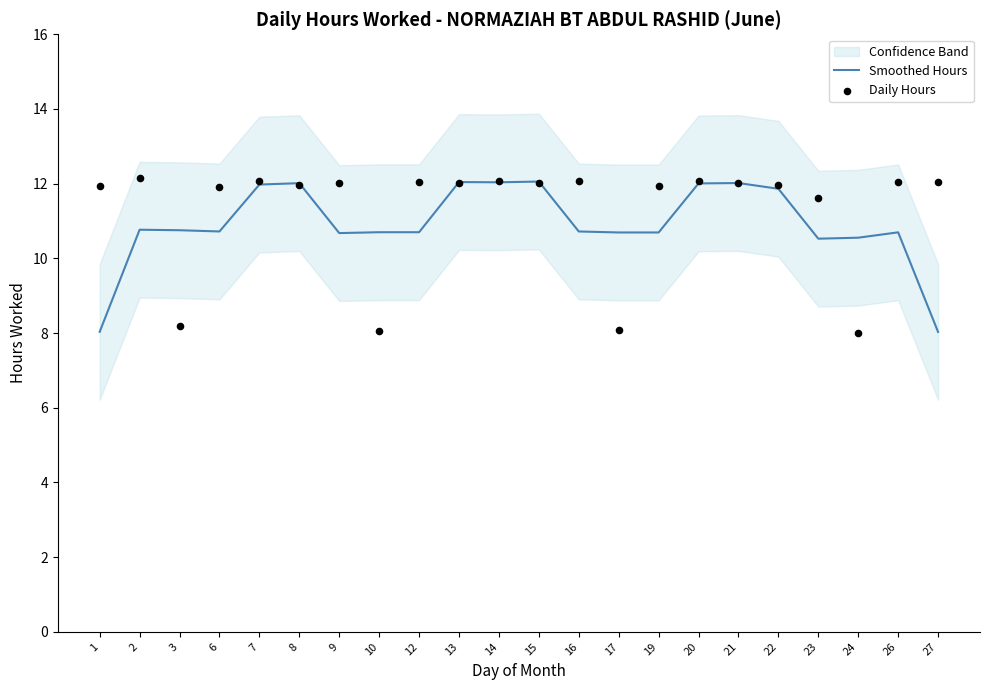

At how many categories does at least one series exceed 9?

22